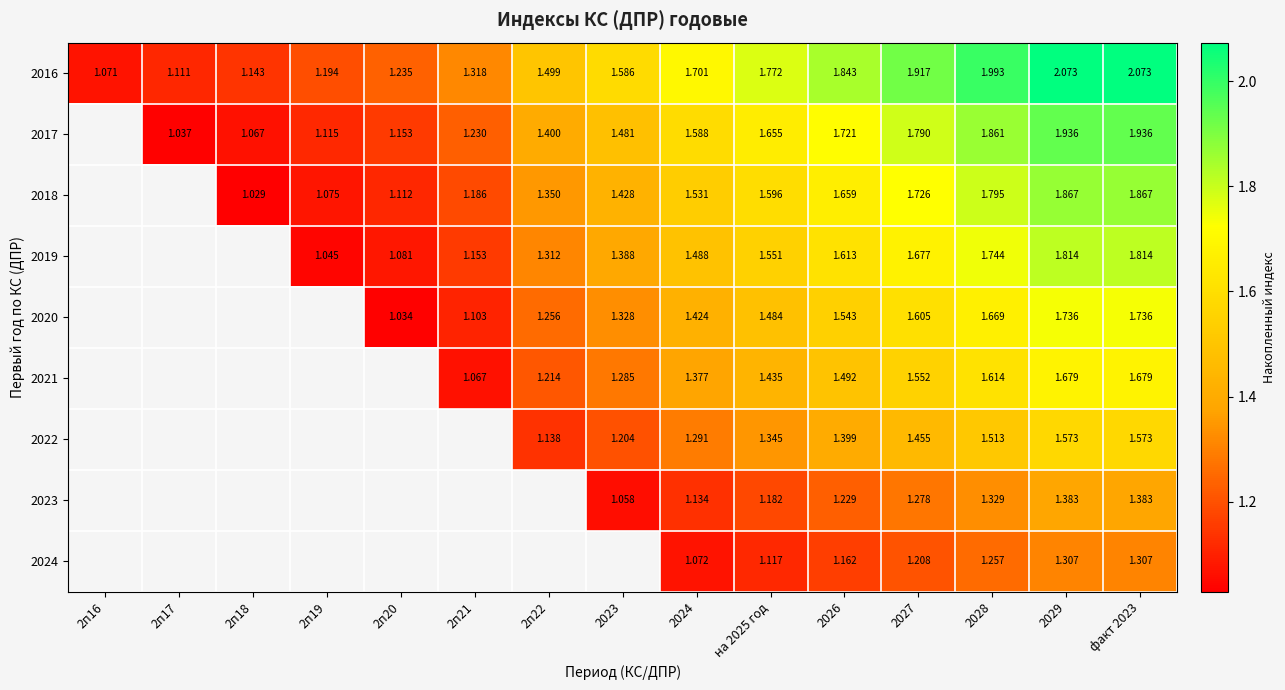

Is the value of 2018 at 2п22 greater than the value of 2016 at на 2025 год?

No